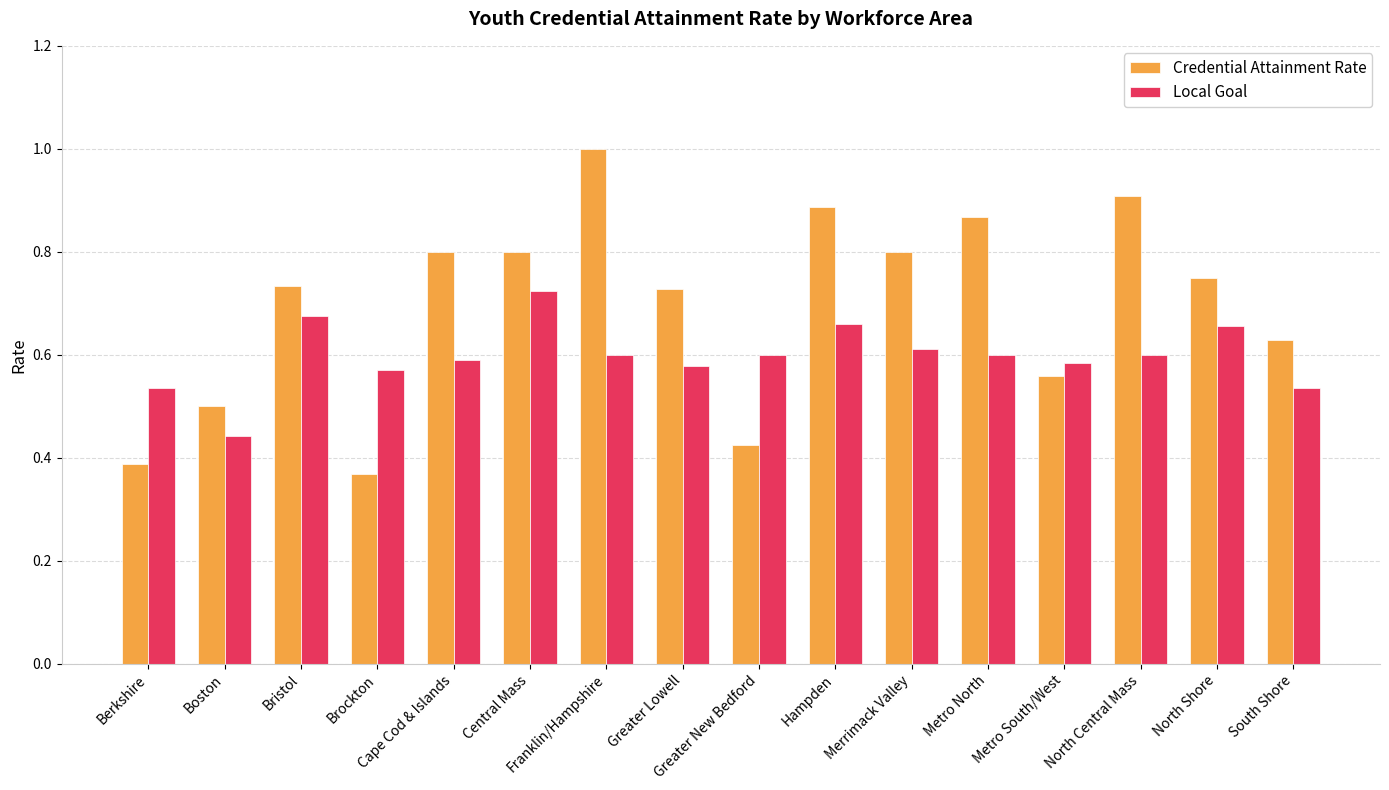

What is the total value across all series at Greater Lowell?

1.3